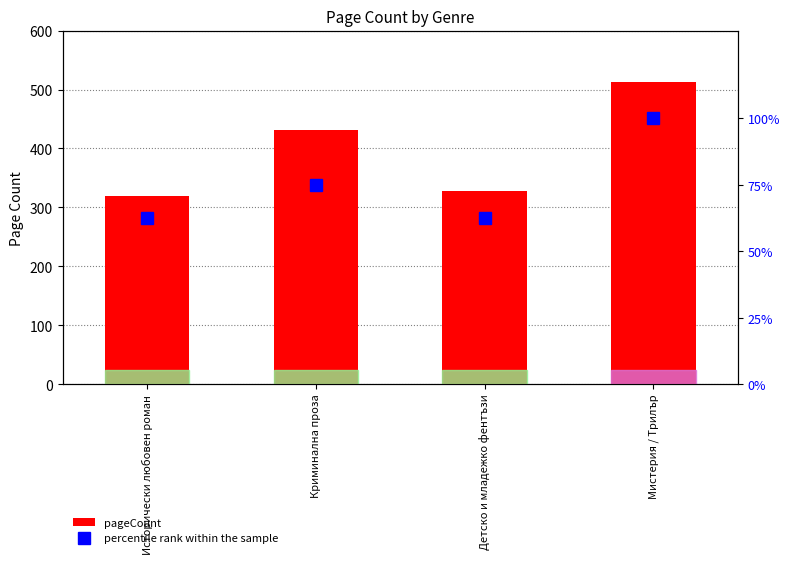

What is the sum of all pageCount values?

1592.0